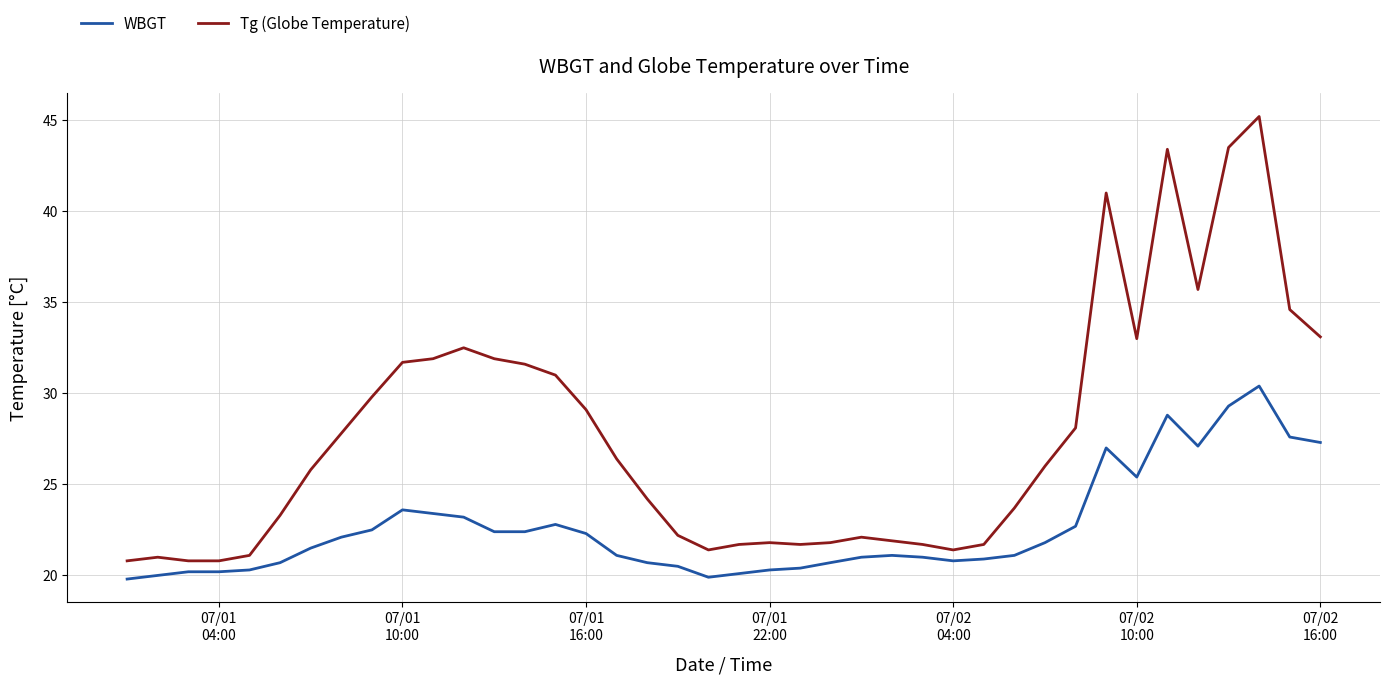

Which series has the largest range (max minus min)?

Tg (Globe Temperature)